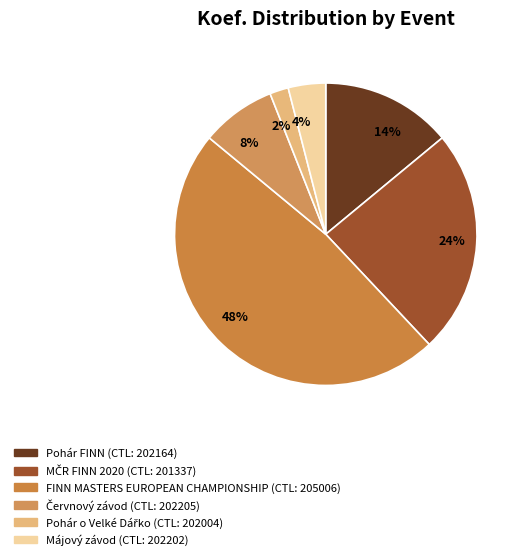

How many segments does this pie chart have?

6